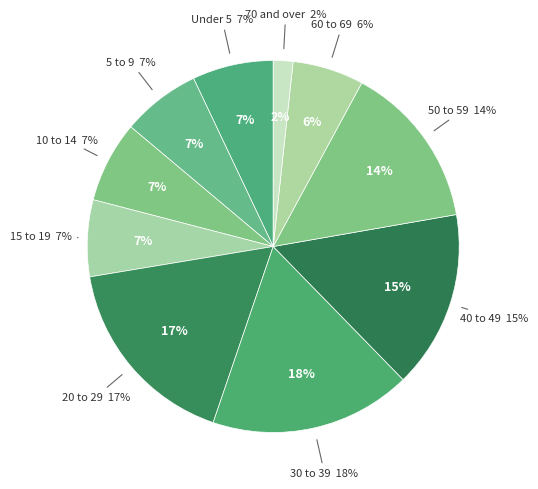

Is it true that 50 to 59 is 1% of the pie?

False